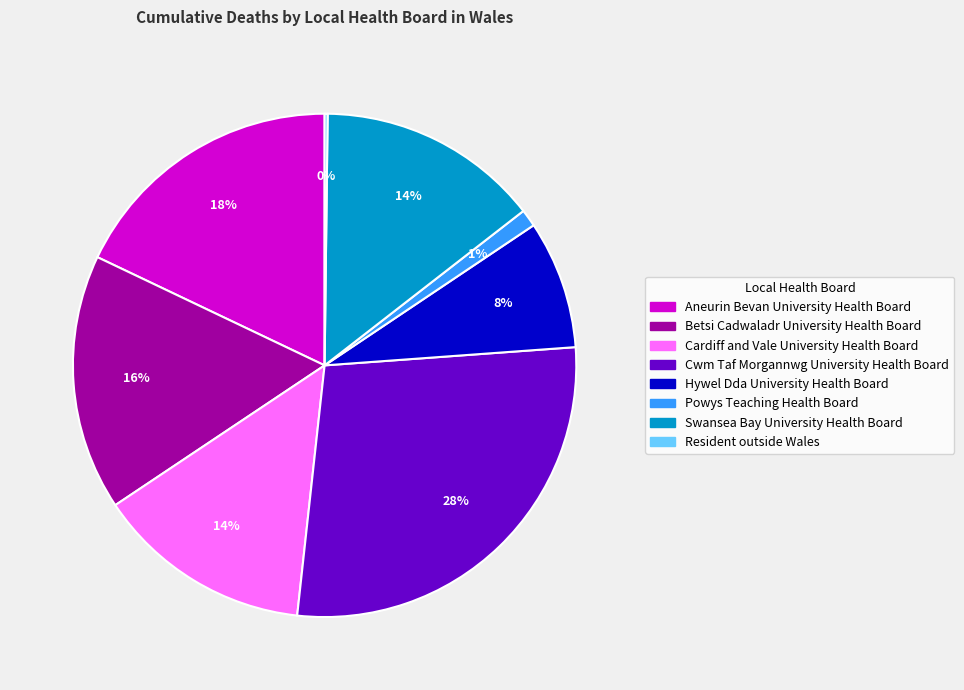

Which has a higher value, Hywel Dda University Health Board or Cardiff and Vale University Health Board?

Cardiff and Vale University Health Board